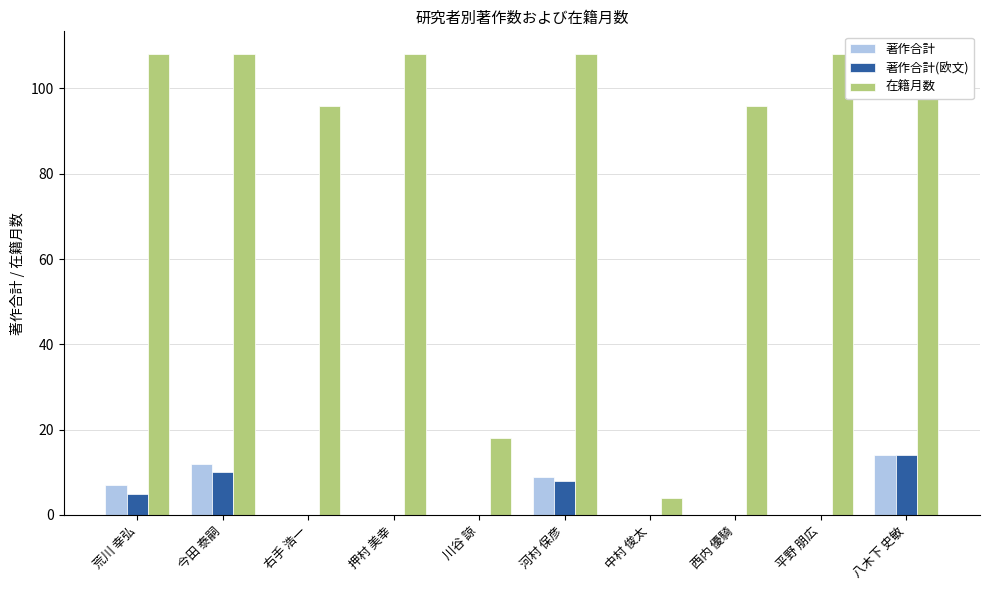

The value of 在籍月数 at 右手 浩一 is 23. True or false?

False